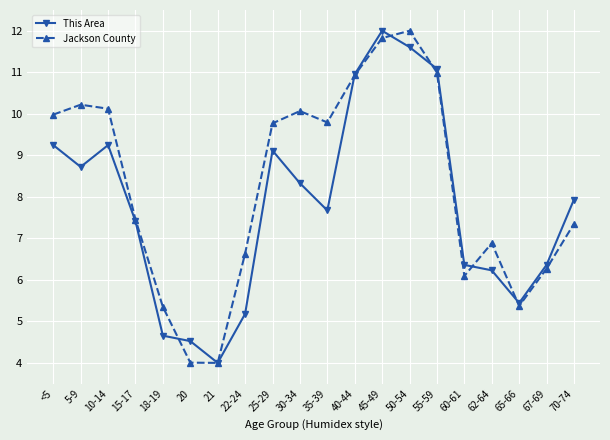

At which category is the sum across all series the highest?

45-49